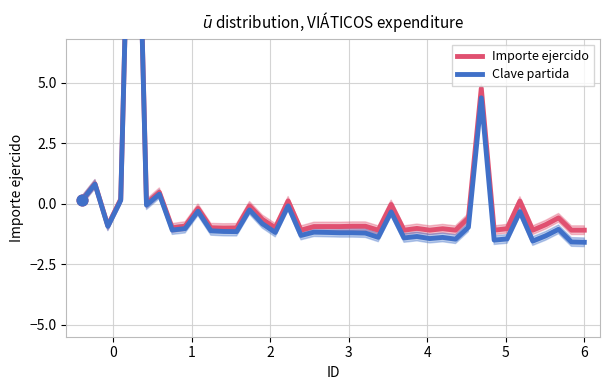

Which series contains the highest Y value?

Importe ejercido